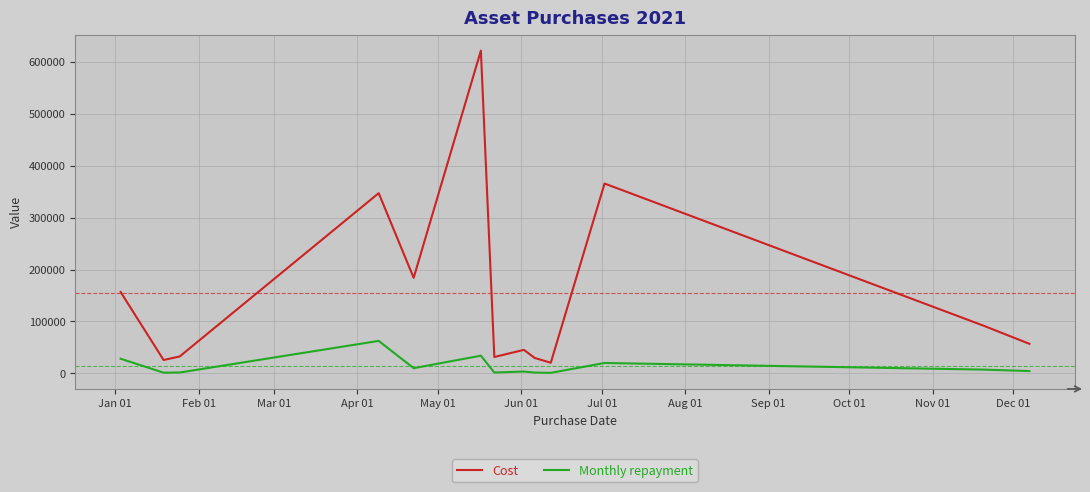

What is the maximum value for Monthly repayment?

62634.0